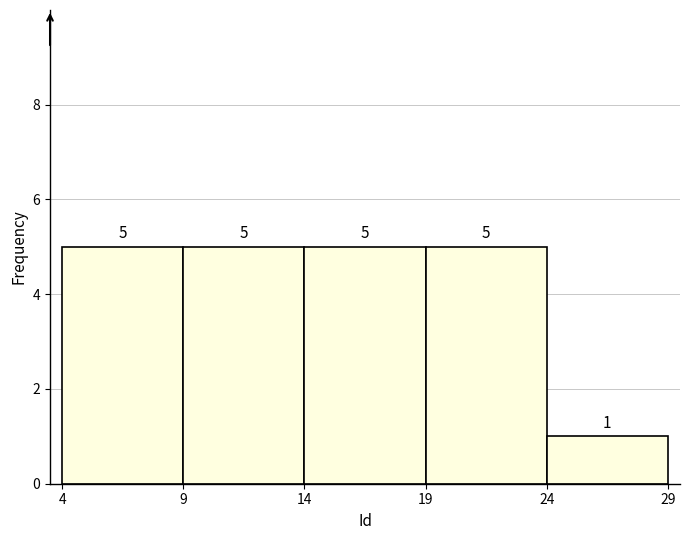

Reading left to right, list every bar in this chart as the range it spans on the x-axis followed by its height.

4 to 9: 5
9 to 14: 5
14 to 19: 5
19 to 24: 5
24 to 29: 1